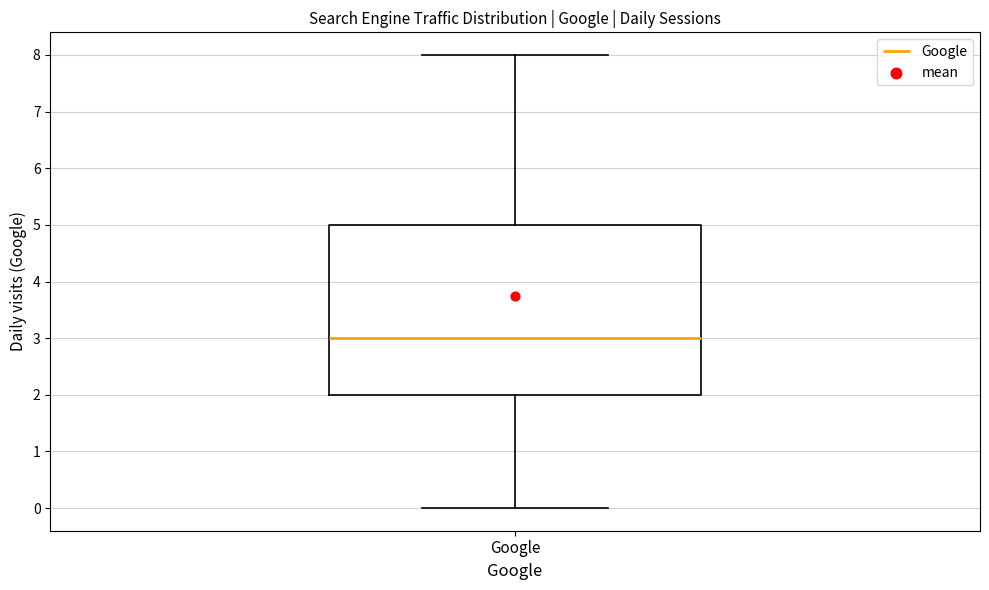

Transcribe this box plot: give where the median line is, the range the box spans, and where the two whiskers end, as read against the y-axis. The values are not printed on the chart, so give them approximately, as read against the axis.

median 3, box 2 to 5, whiskers 0 to 8